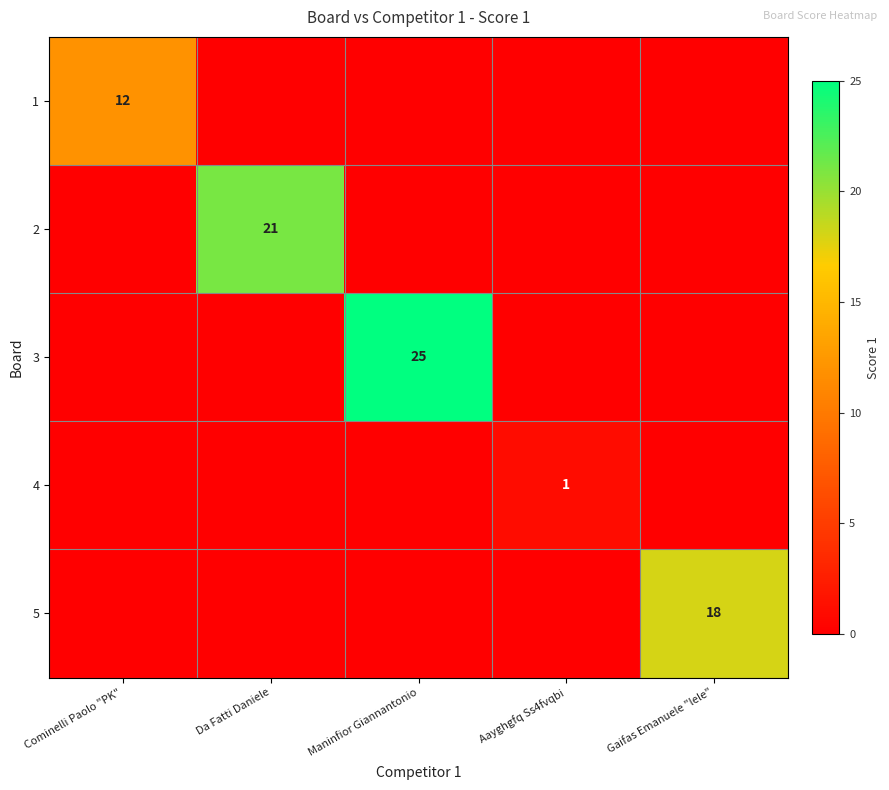

List the series in order of their peak value, lowest first.

4, 1, 5, 2, 3